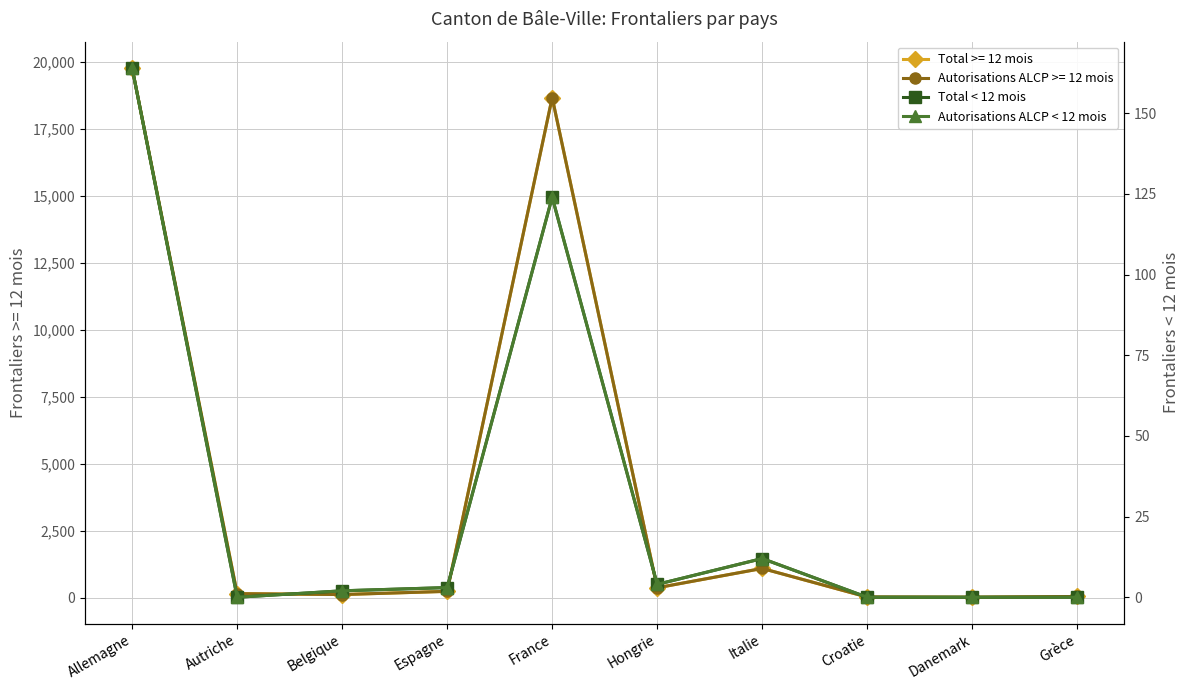

What is the label of the 10th point from the right?

Allemagne